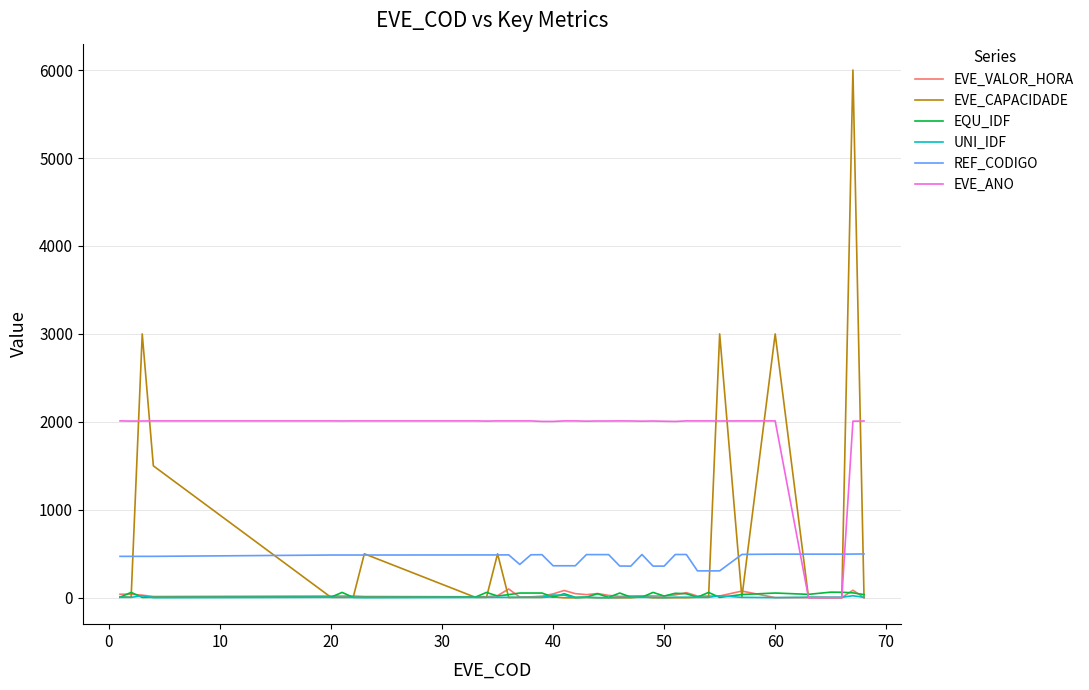

What is the greatest value displayed?

6000.0